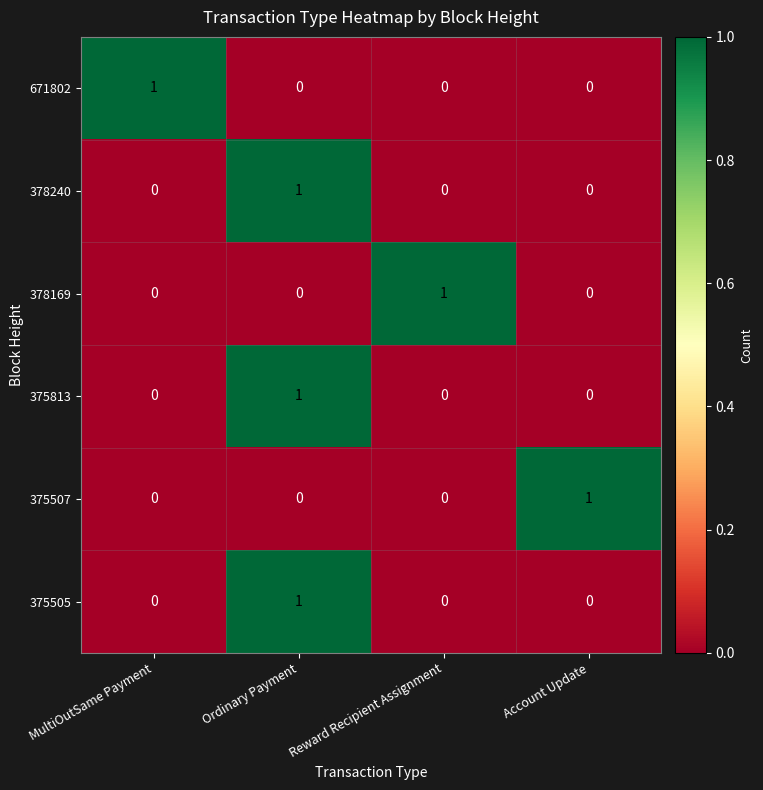

How many 671802 values are between 0 and 1?

4